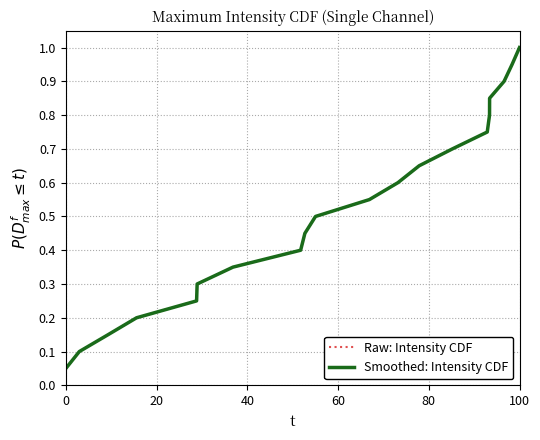

Does the chart display data point markers on the line(s)?

No